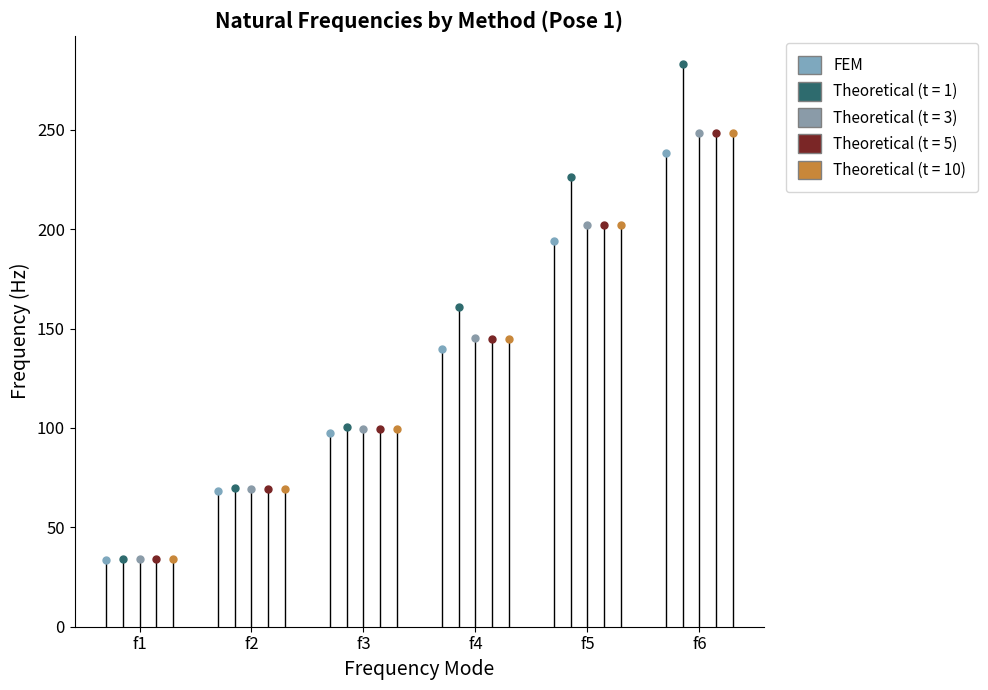

Approximately how many times larger is the value at f3 compared to f6?

0.4